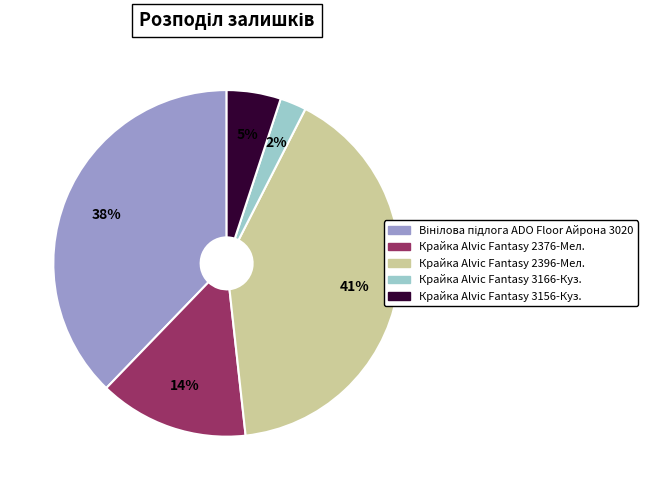

To the nearest percent, what is the average slice percentage?

20%